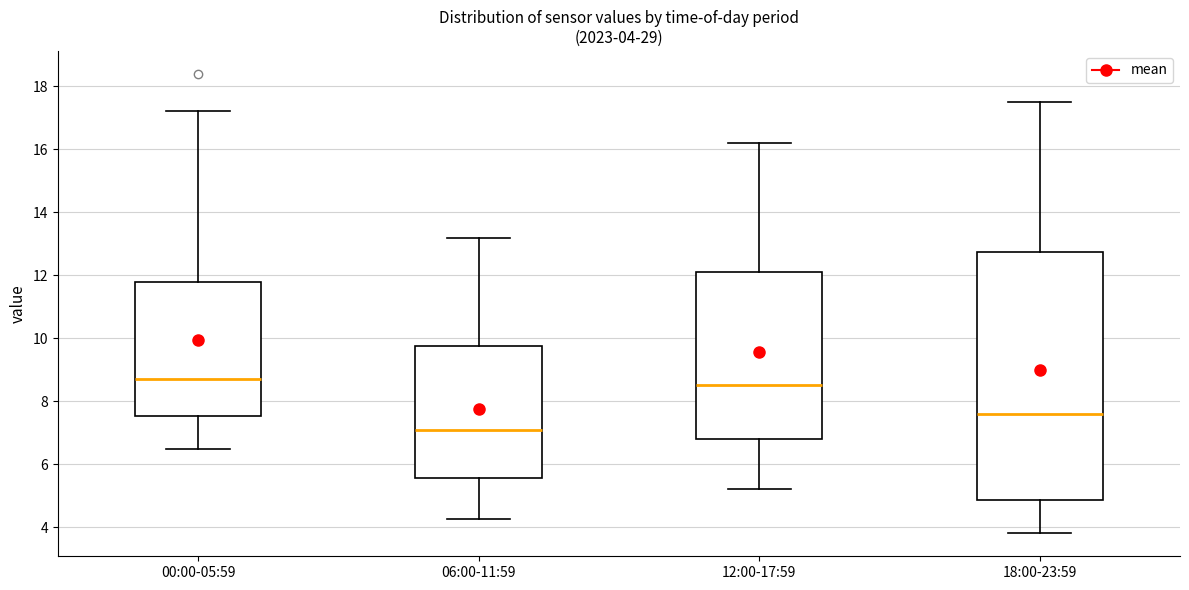

Which box has the lowest median line?

06:00-11:59